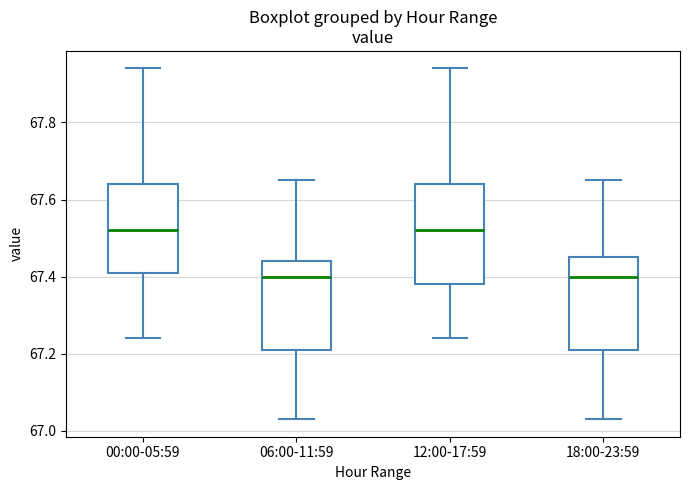

Where is the upper edge of the box for 06:00-11:59 on the y-axis? The values are not printed on the chart, so give them approximately, as read against the axis.

67.44